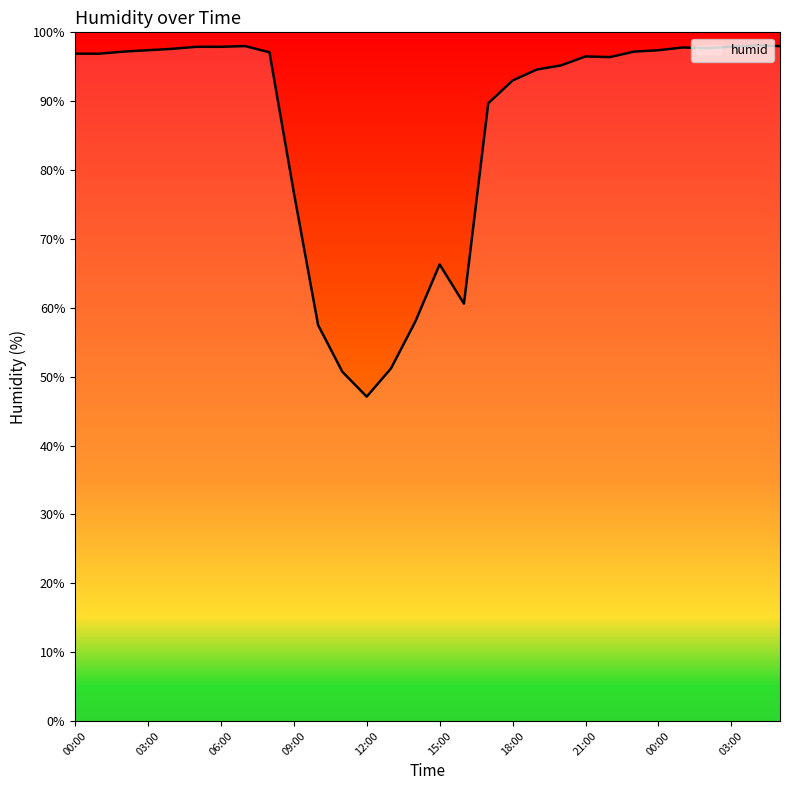

What is the difference between the maximum and minimum values?

51.0